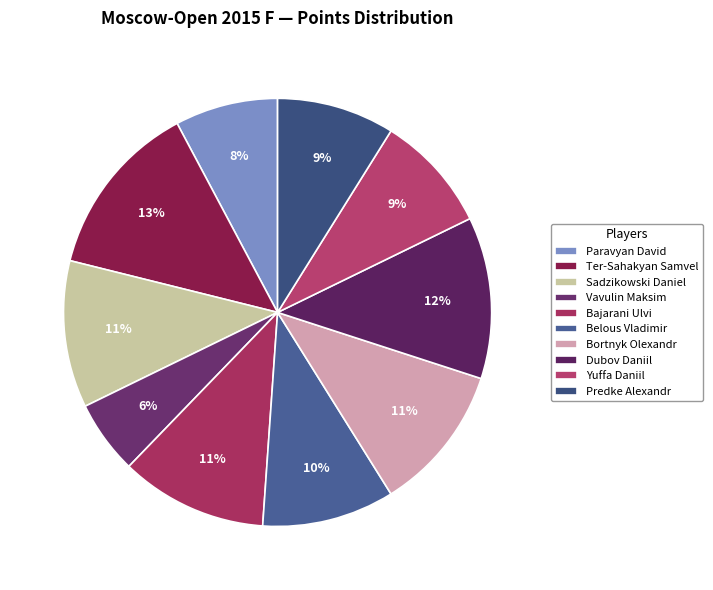

What percentage is the Predke Alexandr slice, to the nearest percent?

9%